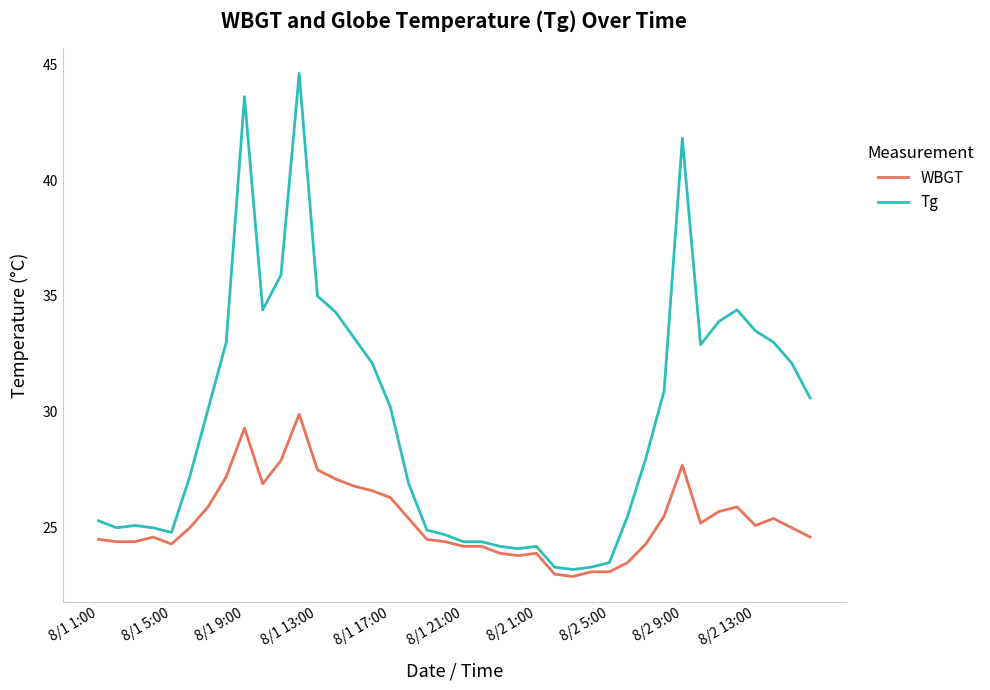

Which series has the widest spread of values?

Tg